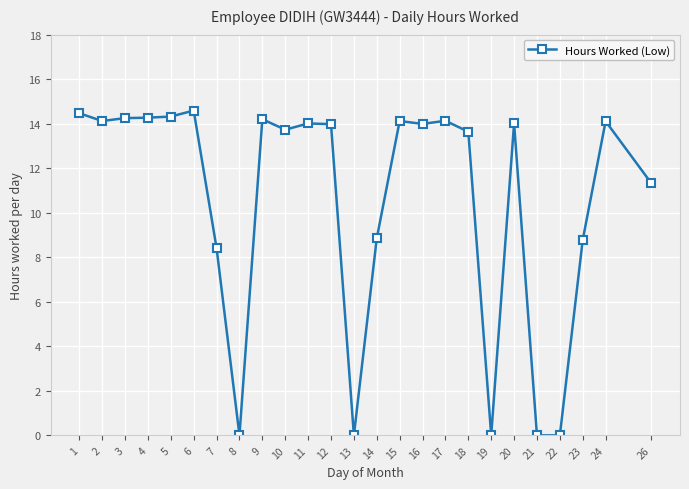

Approximately how many times larger is the value at 1 compared to 7?

1.7